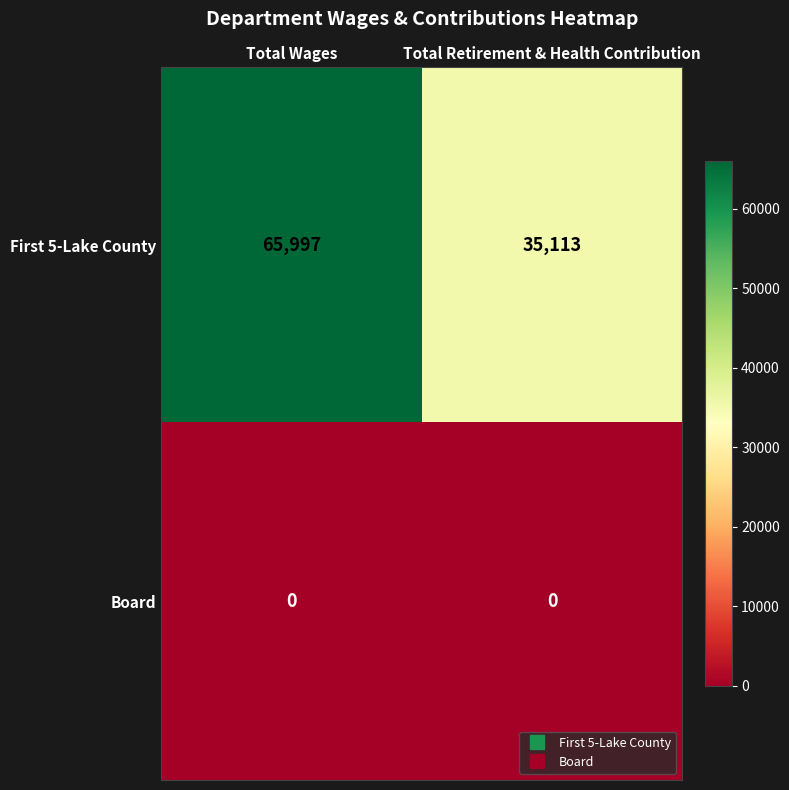

At Total Wages, list the series in order from smallest to largest.

Board, First 5-Lake County